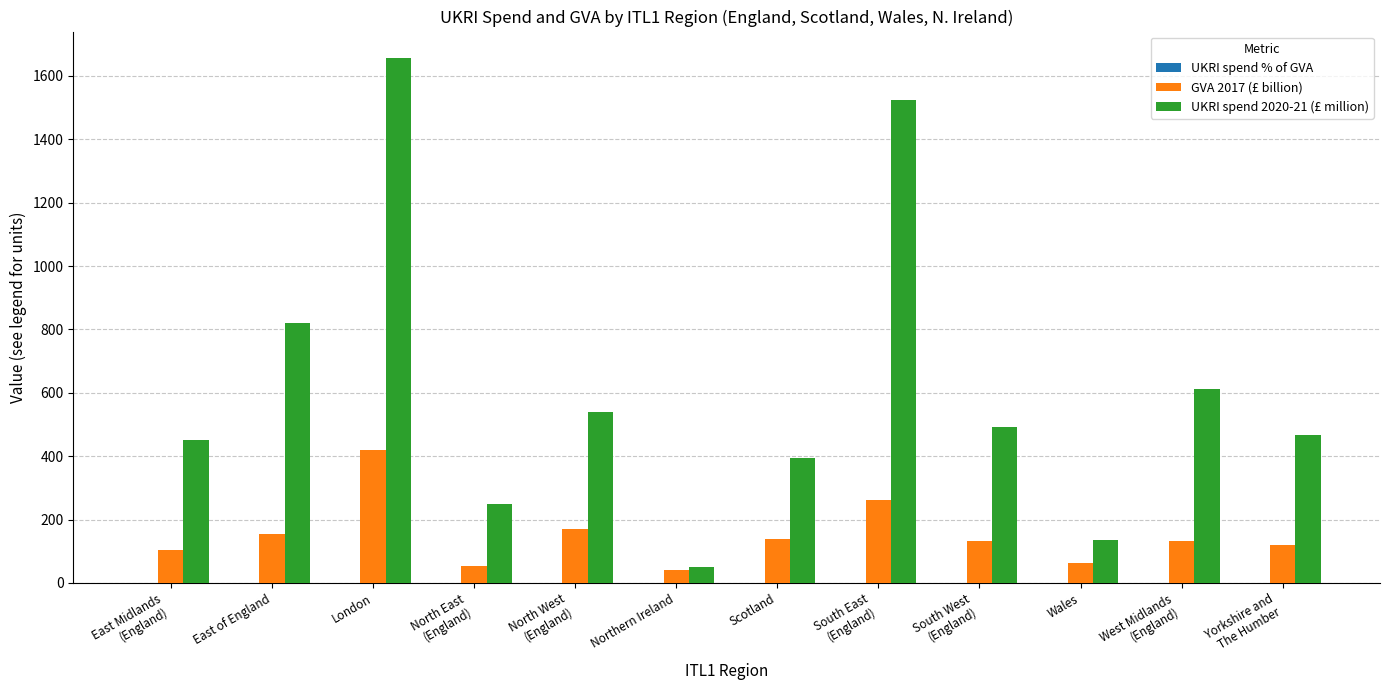

Which series has the largest total across all categories?

UKRI spend 2020-21 (£ million)